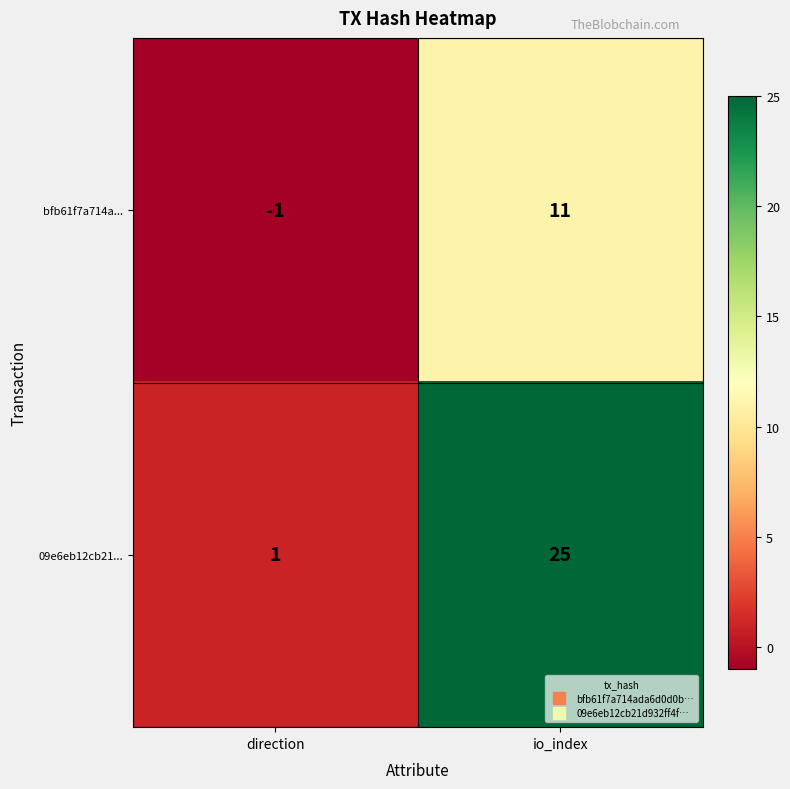

Reading left to right, list all the values displayed in this chart.

bfb61f7a714a...: -1	11
09e6eb12cb21...: 1	25